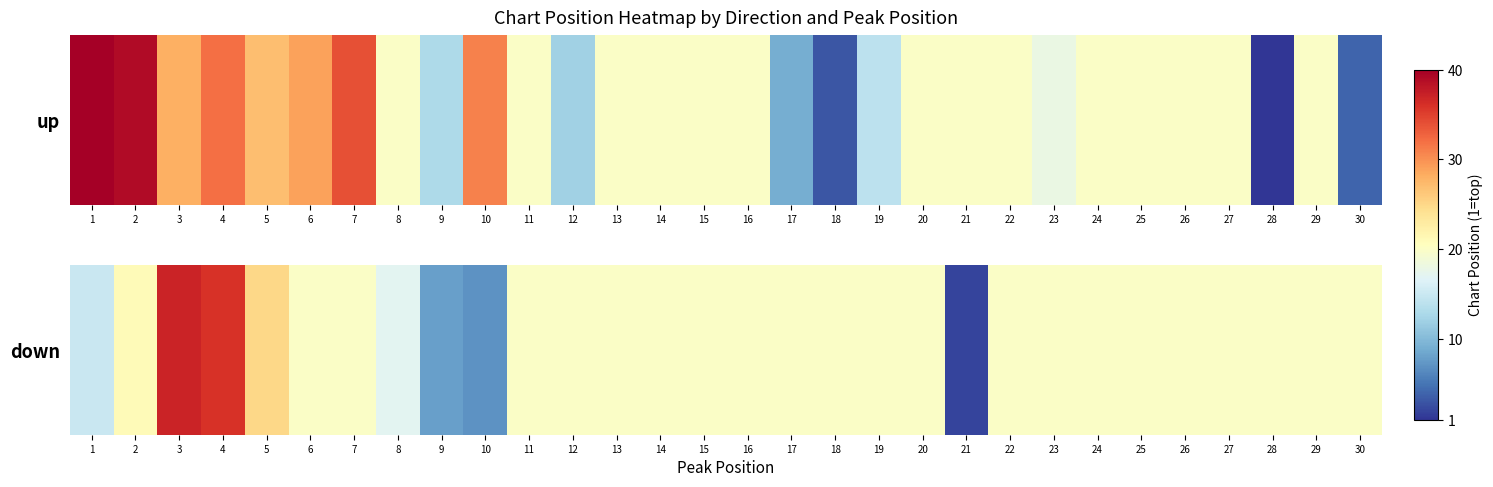

What is the maximum value shown in the chart?

37